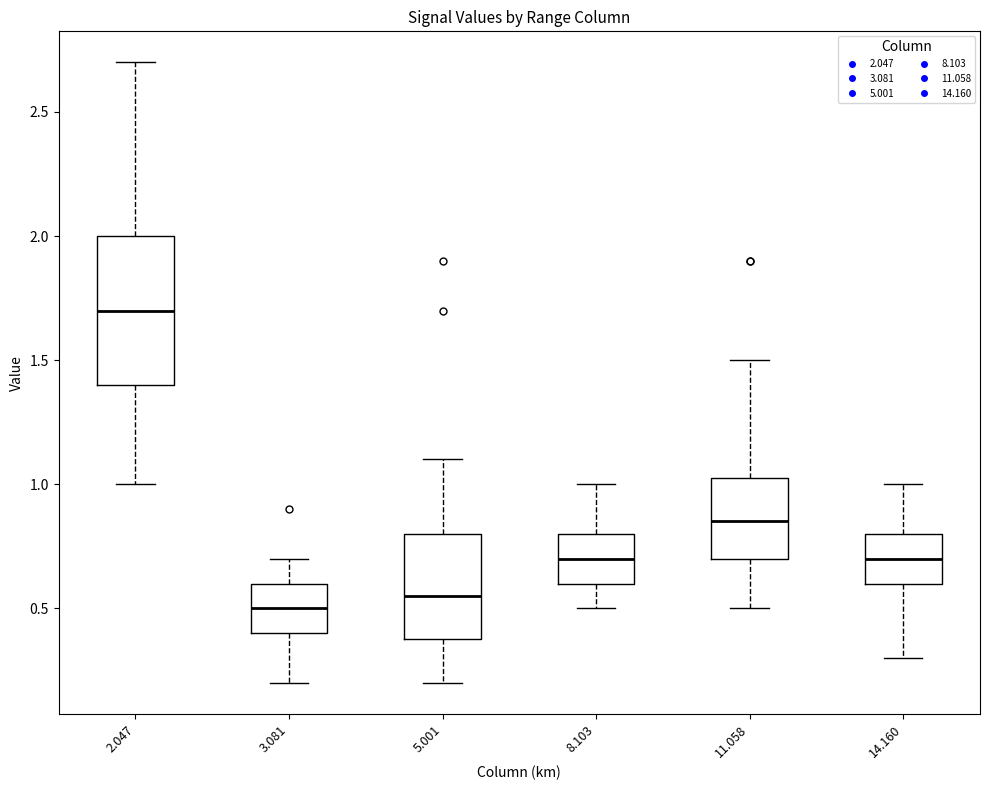

Comparing the boxes themselves (not the whiskers), which one is the tallest?

2.047